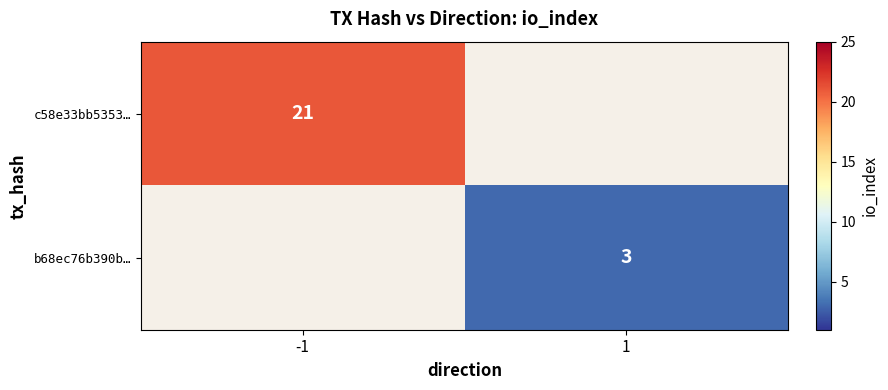

Is it true that b68ec76b390b… equals 2 at 1?

False